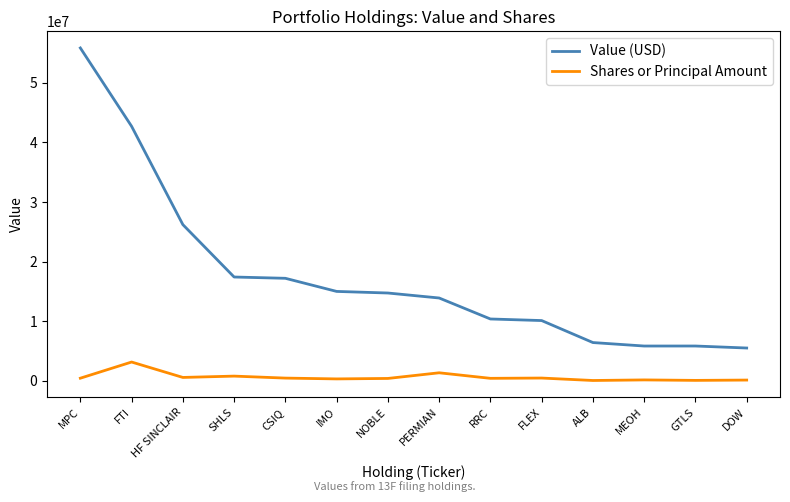

True or false: Value (USD) has a value of 26202124 at HF SINCLAIR.

True